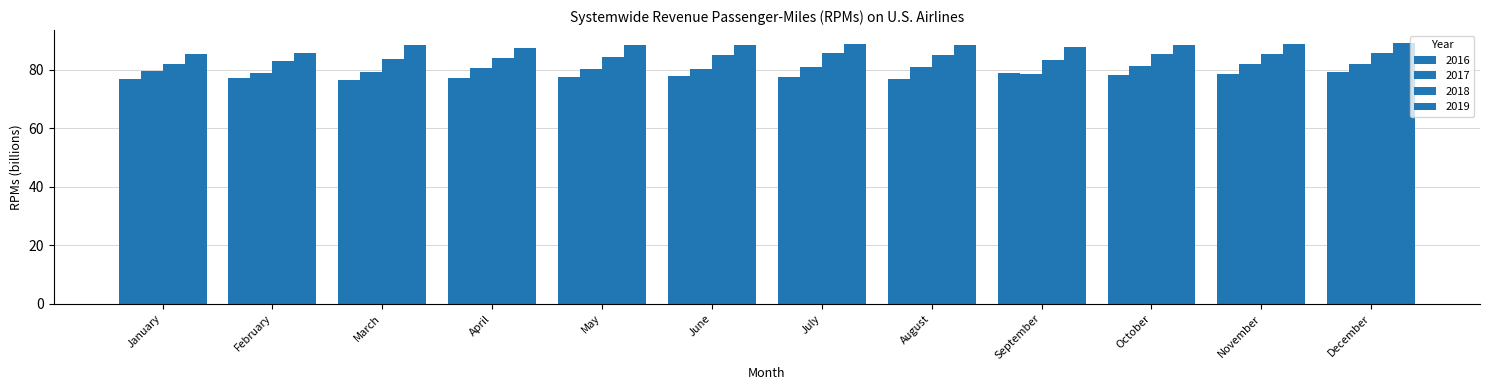

Which category has the highest value in the 2017 series?

November